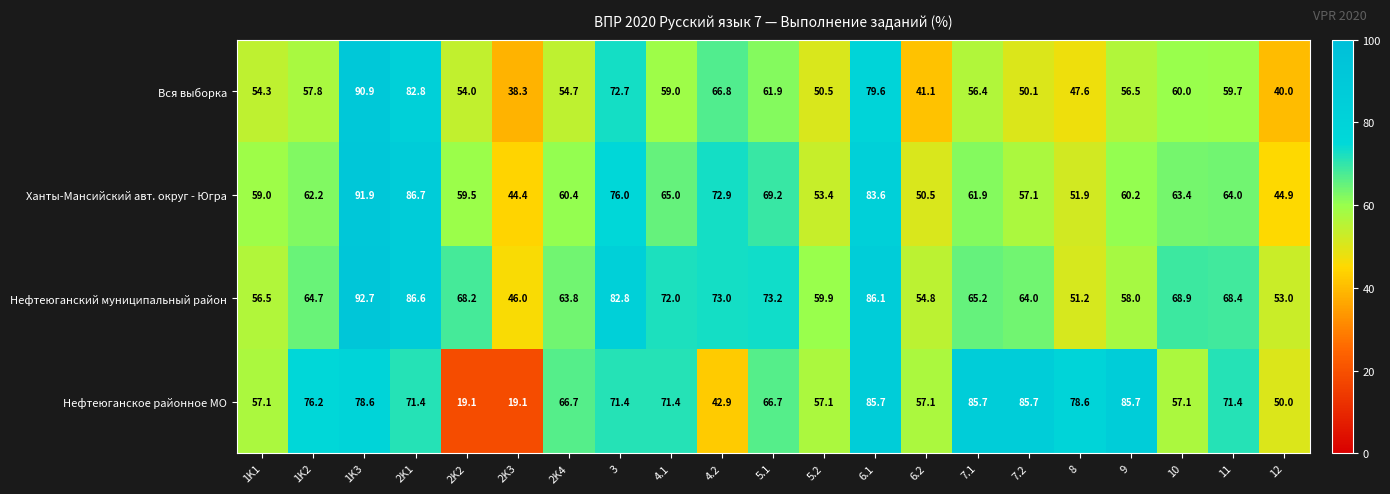

The value of Вся выборка at 1K2 is 78.8. True or false?

False